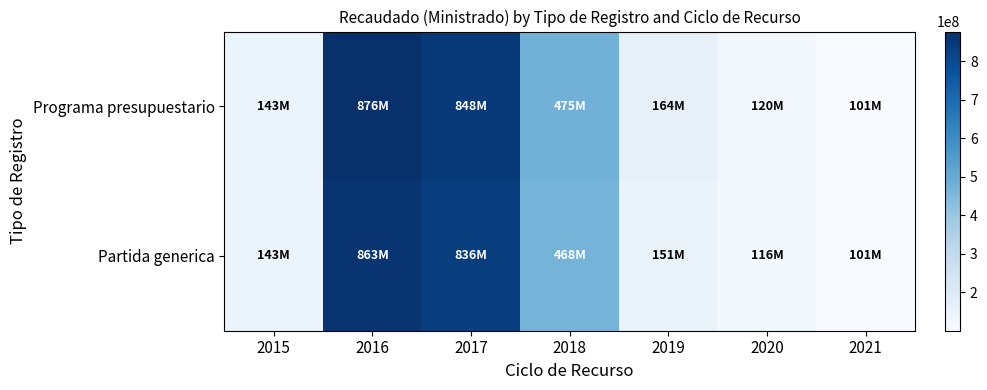

Reading left to right, what are all the values shown in this chart?

Programa presupuestario: 2015=142779326.7	2016=876351889.3	2017=848238550.1	2018=474525036.9	2019=163506567.3	2020=119994862.9	2021=100830106.1
Partida generica: 2015=142779326.7	2016=863283338.3	2017=836043644.2	2018=468359086.7	2019=150959263.2	2020=115941948.0	2021=100830106.1